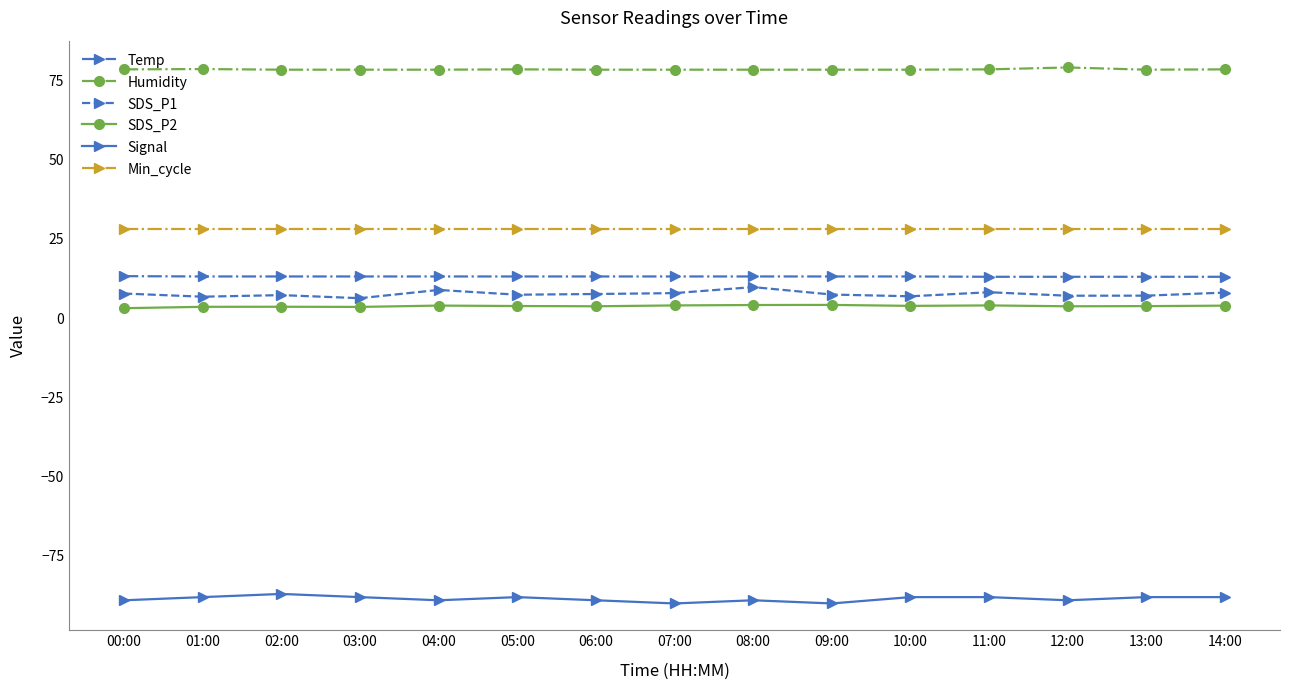

Is the value of Temp at 07:00 greater than the value of SDS_P1 at 14:00?

Yes